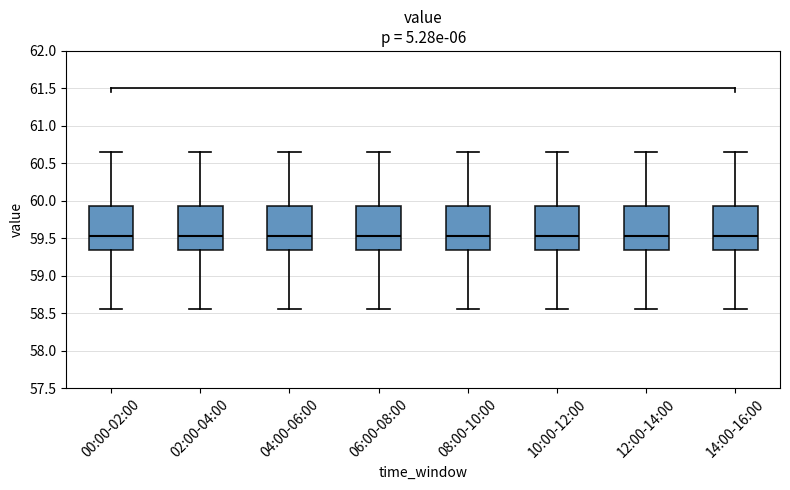

Reading left to right, read every box against the y-axis: the position of its median line, the range the box covers, and the ends of its whiskers. The values are not printed on the chart, so give them approximately, as read against the axis.

00:00-02:00: median 59.55, box 59.35 to 59.95, whiskers 58.55 to 60.65
02:00-04:00: median 59.55, box 59.35 to 59.95, whiskers 58.55 to 60.65
04:00-06:00: median 59.55, box 59.35 to 59.95, whiskers 58.55 to 60.65
06:00-08:00: median 59.55, box 59.35 to 59.95, whiskers 58.55 to 60.65
08:00-10:00: median 59.55, box 59.35 to 59.95, whiskers 58.55 to 60.65
10:00-12:00: median 59.55, box 59.35 to 59.95, whiskers 58.55 to 60.65
12:00-14:00: median 59.55, box 59.35 to 59.95, whiskers 58.55 to 60.65
14:00-16:00: median 59.55, box 59.35 to 59.95, whiskers 58.55 to 60.65